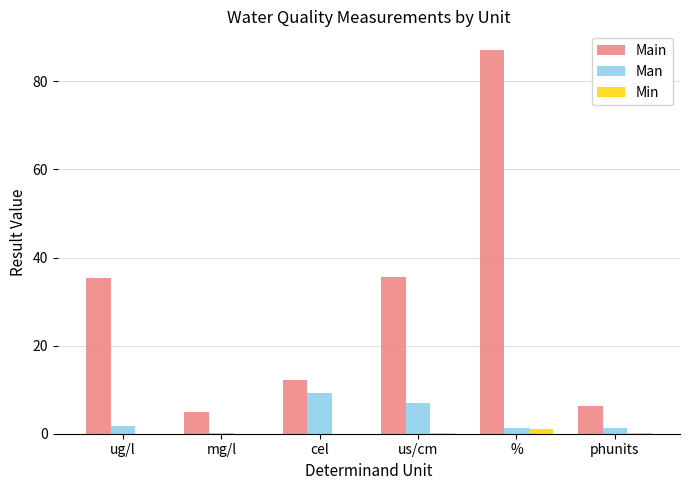

Is it true that Main equals 53.0 at ug/l?

False